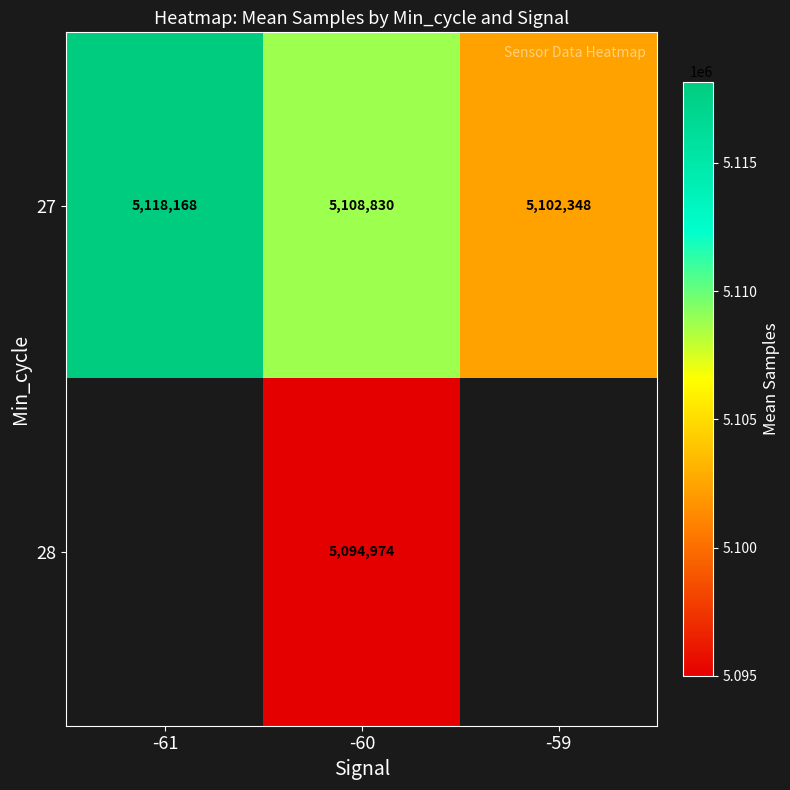

What is the spread (max minus min) of values at -60?

13856